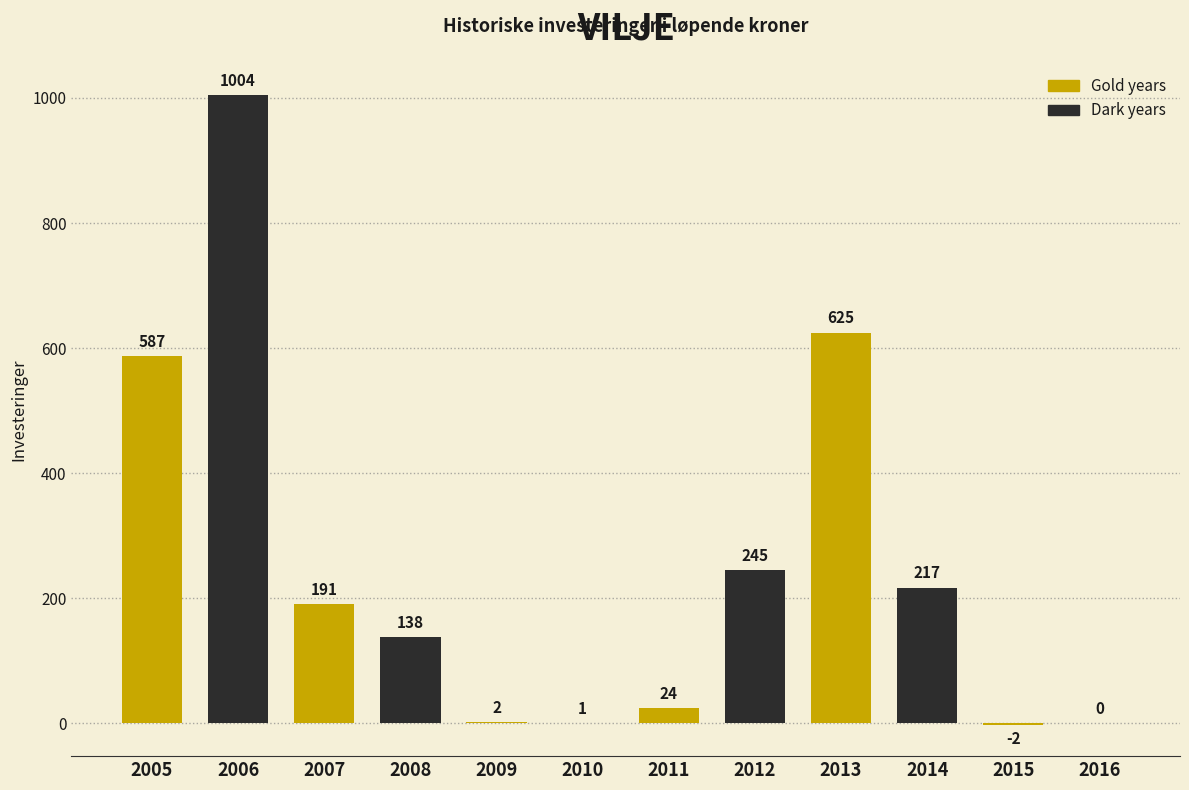

Count the number of data series in this chart.

1